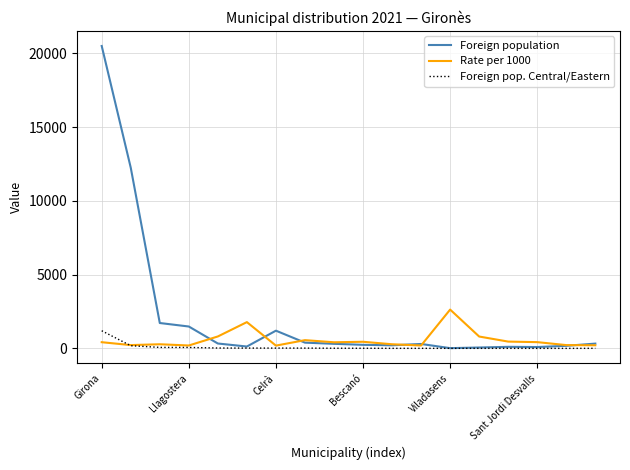

Which series has the widest spread of values?

Foreign population